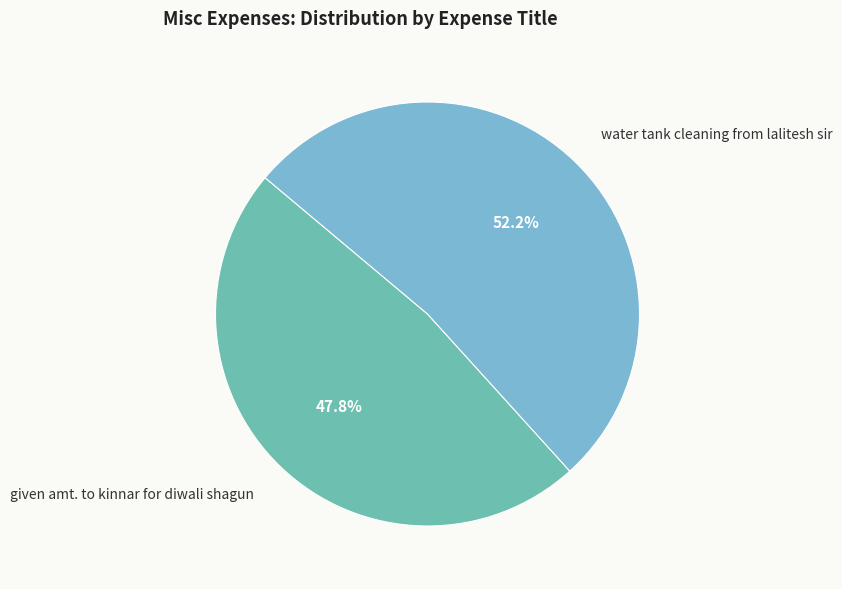

Does given amt. to kinnar for diwali shagun represent more than half of the total?

No